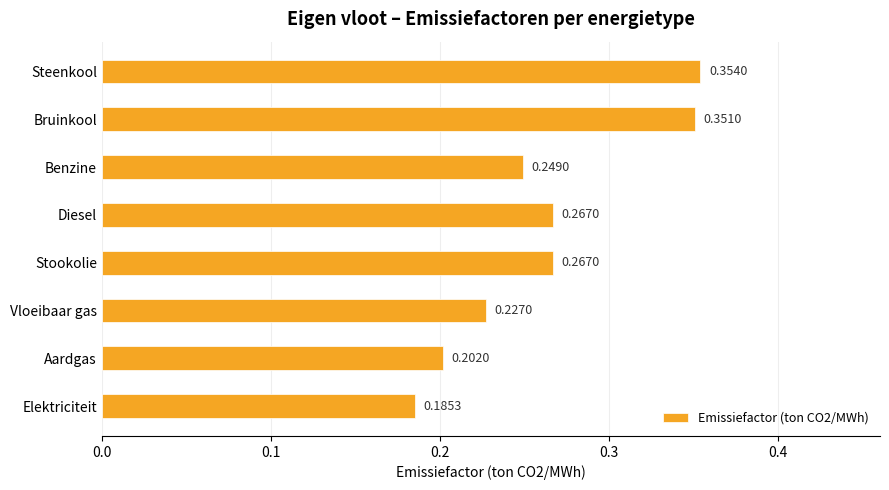

At which category does the chart reach its peak across all series?

Steenkool